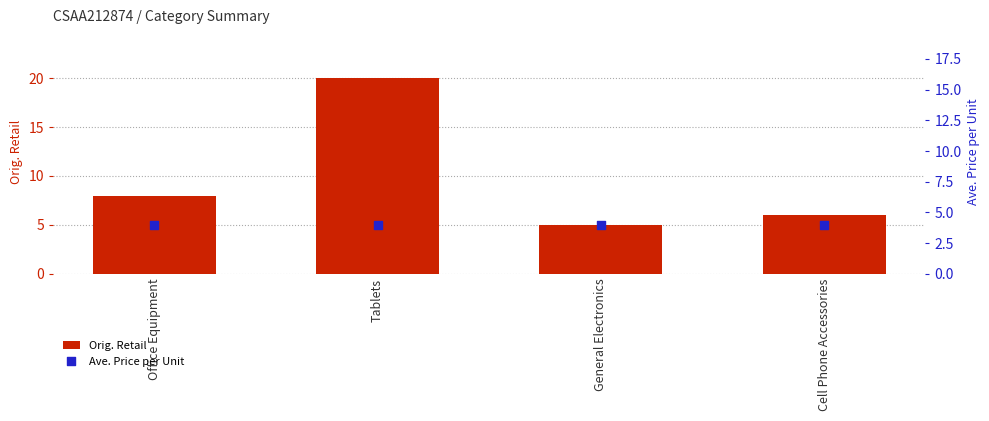

At how many categories does at least one series exceed 4?

4